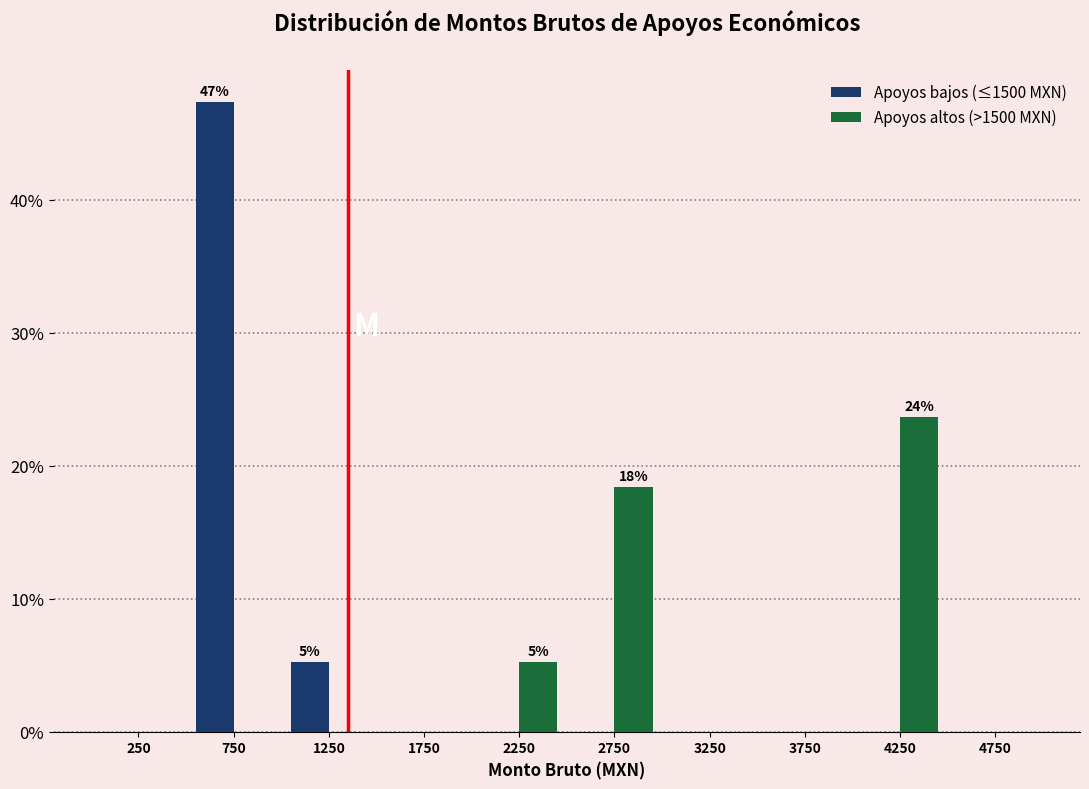

In the Apoyos bajos (≤1500 MXN) series, which range on the x-axis has the tallest bar?

500 to 1000